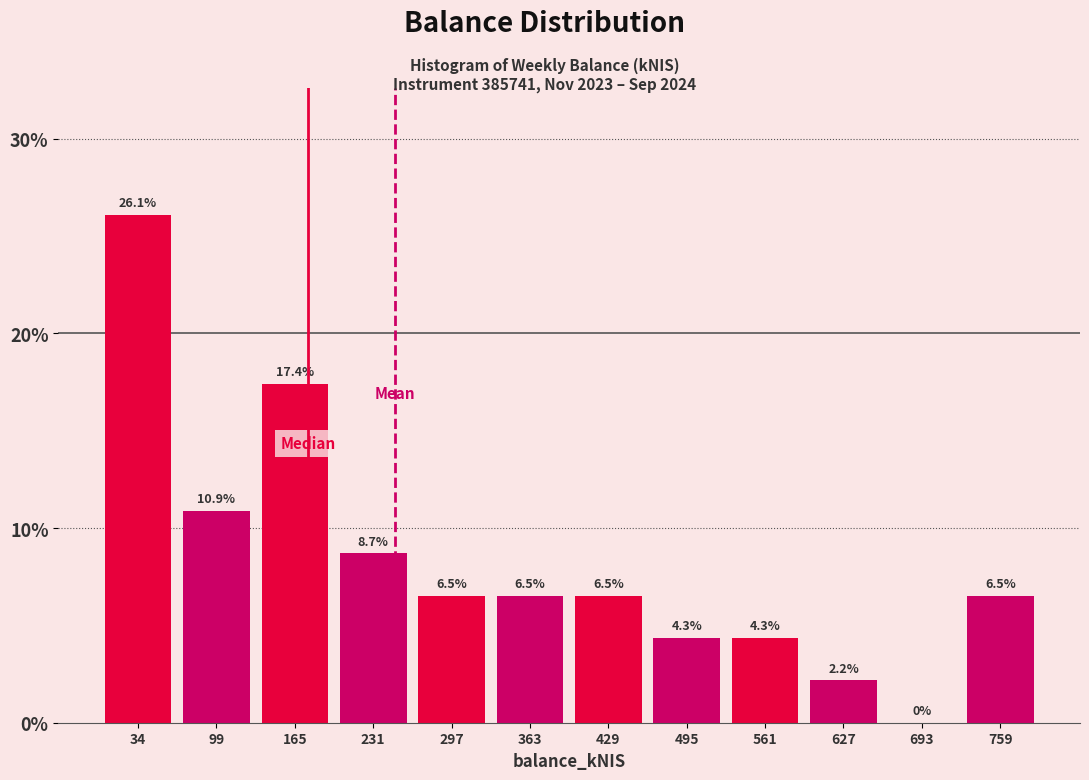

Reading left to right, transcribe this chart: for each bar, give the range it covers on the x-axis and its height. The bar edges are not printed on the chart, so give them approximately, as read against the axis.

0 to 70: 26.1
70 to 130: 10.9
130 to 200: 17.4
200 to 260: 8.7
260 to 330: 6.5
330 to 400: 6.5
400 to 460: 6.5
460 to 530: 4.3
530 to 590: 4.3
590 to 660: 2.2
660 to 730: 0.0
730 to 790: 6.5